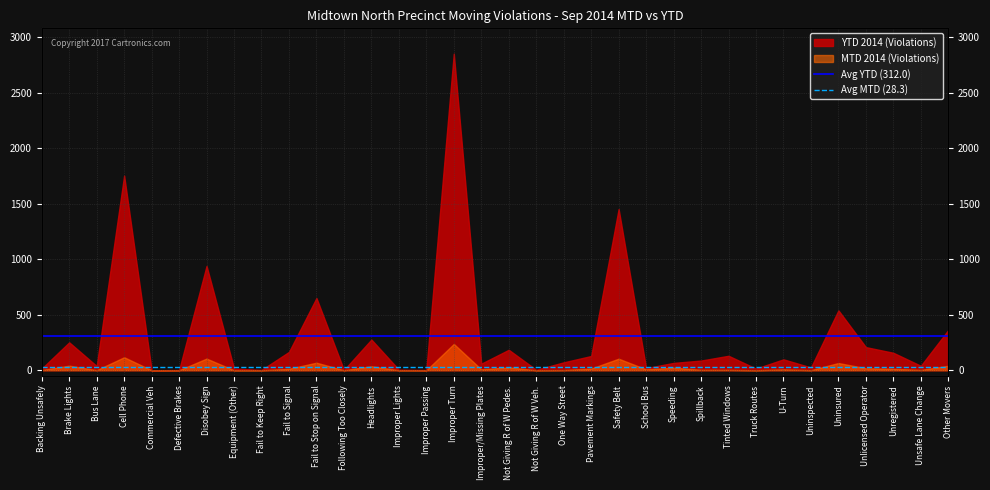

Which series has the largest total across all categories?

Avg YTD (312.0)